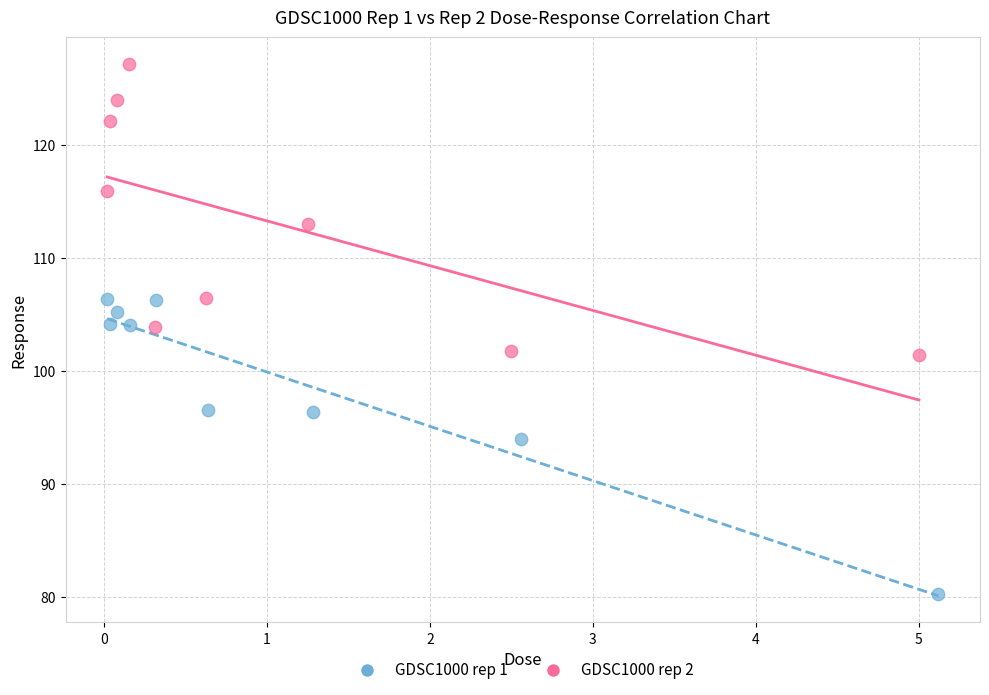

Which series contains the highest Y value?

GDSC1000 rep 2